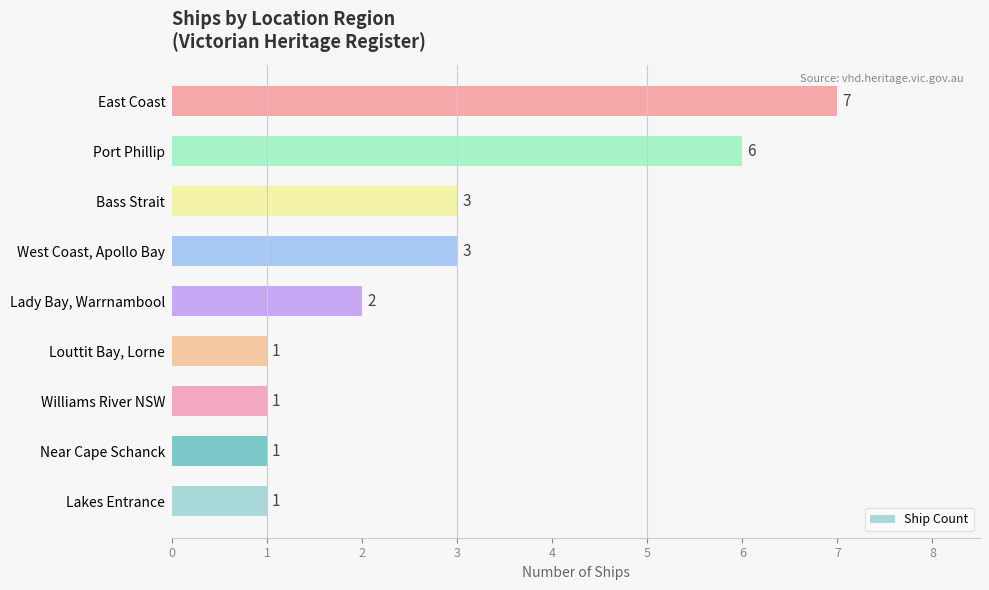

How many data points are less than 2?

4